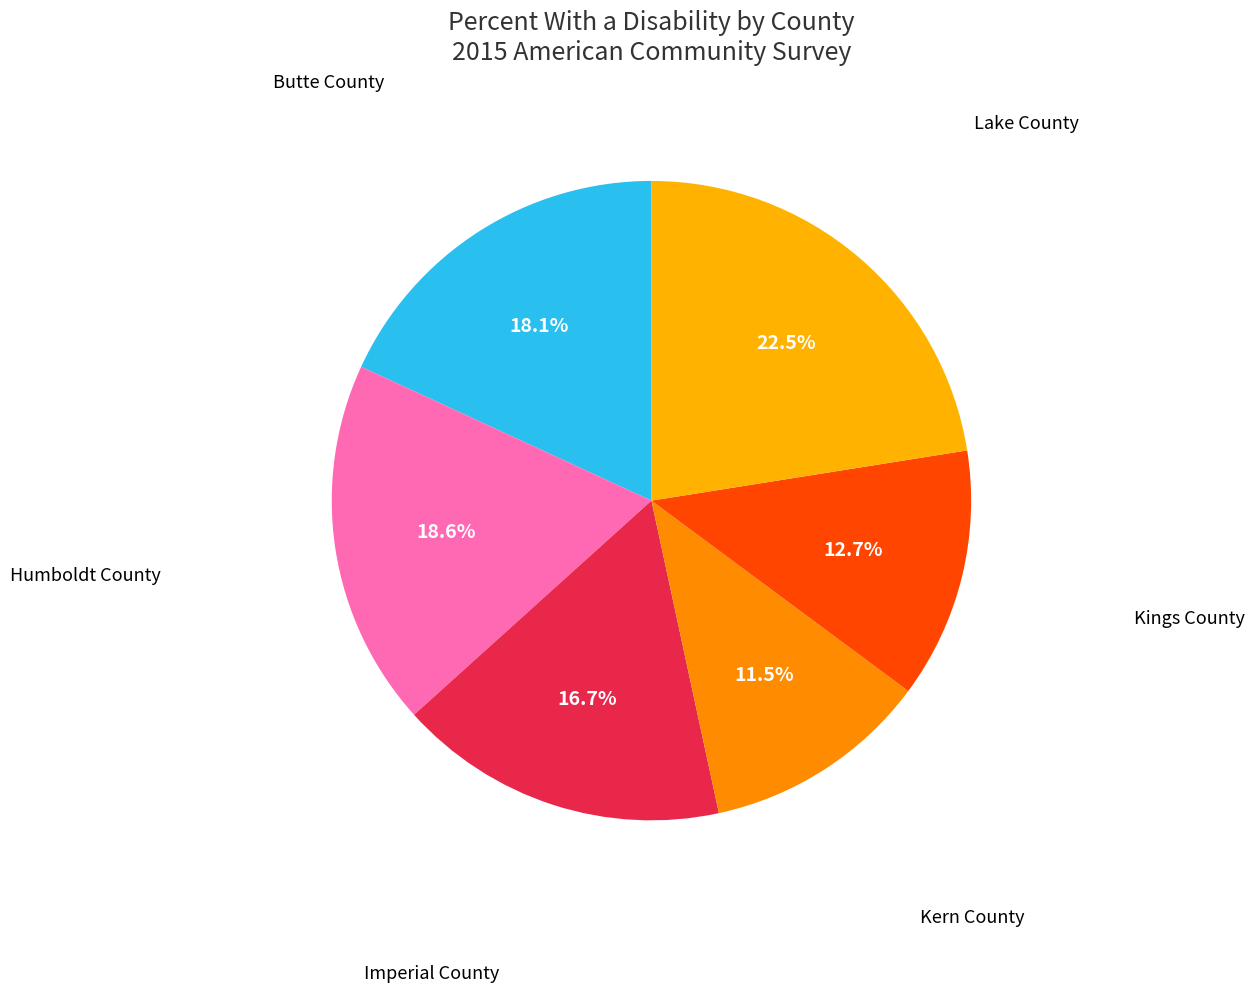

How many segments does this pie chart have?

6